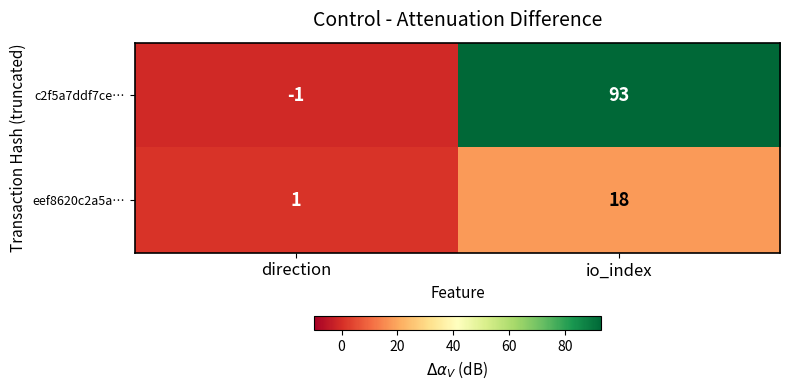

Which series has the largest range (max minus min)?

c2f5a7ddf7ce…